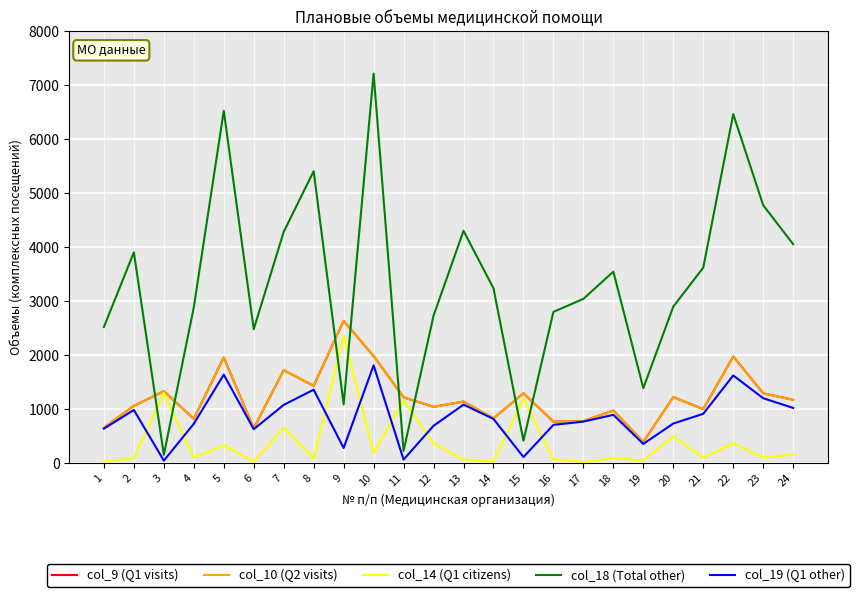

True or false: col_18 (Total other) has a value of 3896 at 2.

True